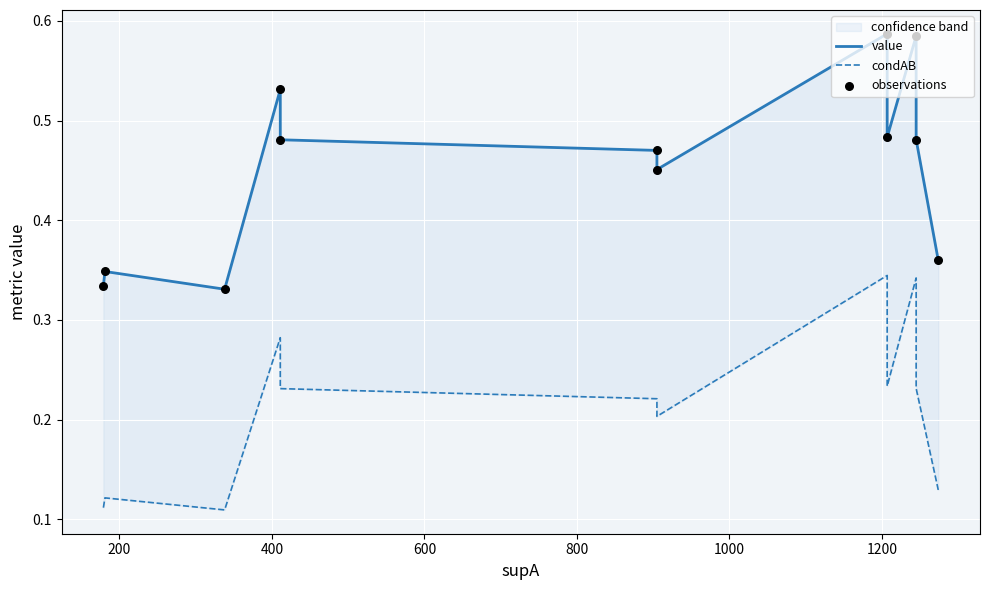

At how many categories does at least one series exceed 0?

12